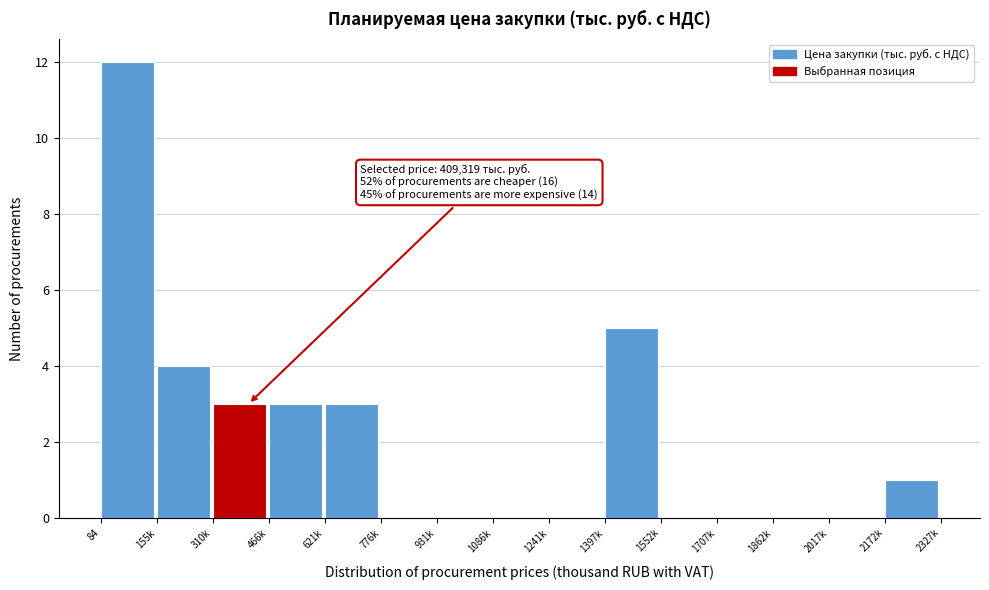

Reading right to left, transcribe all the data shown in this chart.

2172k=1	2017k=0	1862k=0	1707k=0	1552k=0	1397k=5	1241k=0	1086k=0	931k=0	776k=0	621k=3	466k=3	310k=3	155k=4	84=12